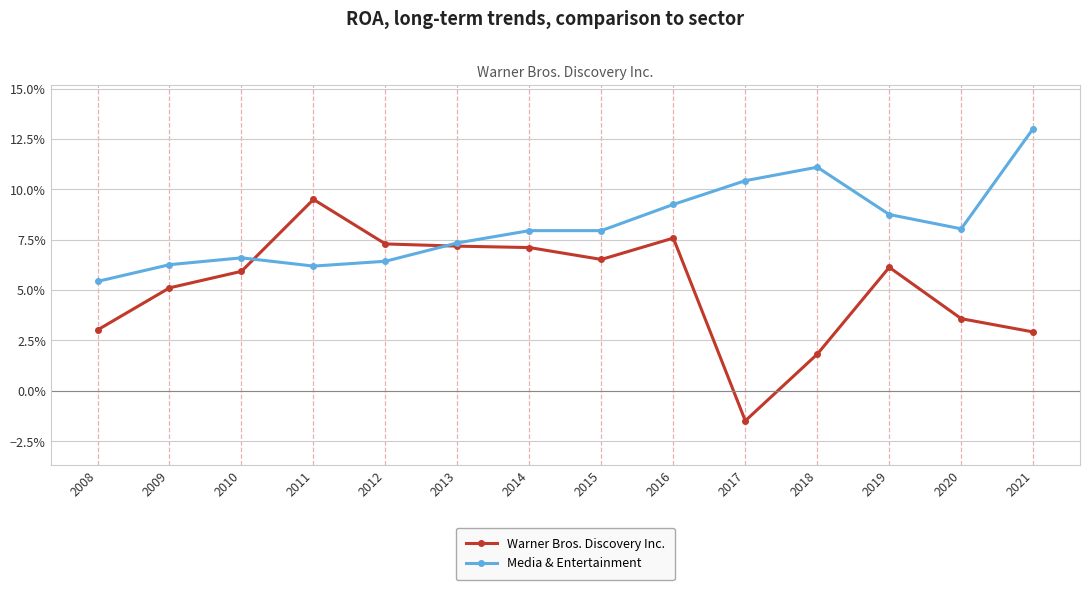

The value of Media & Entertainment at 2014 is 0.1. True or false?

False